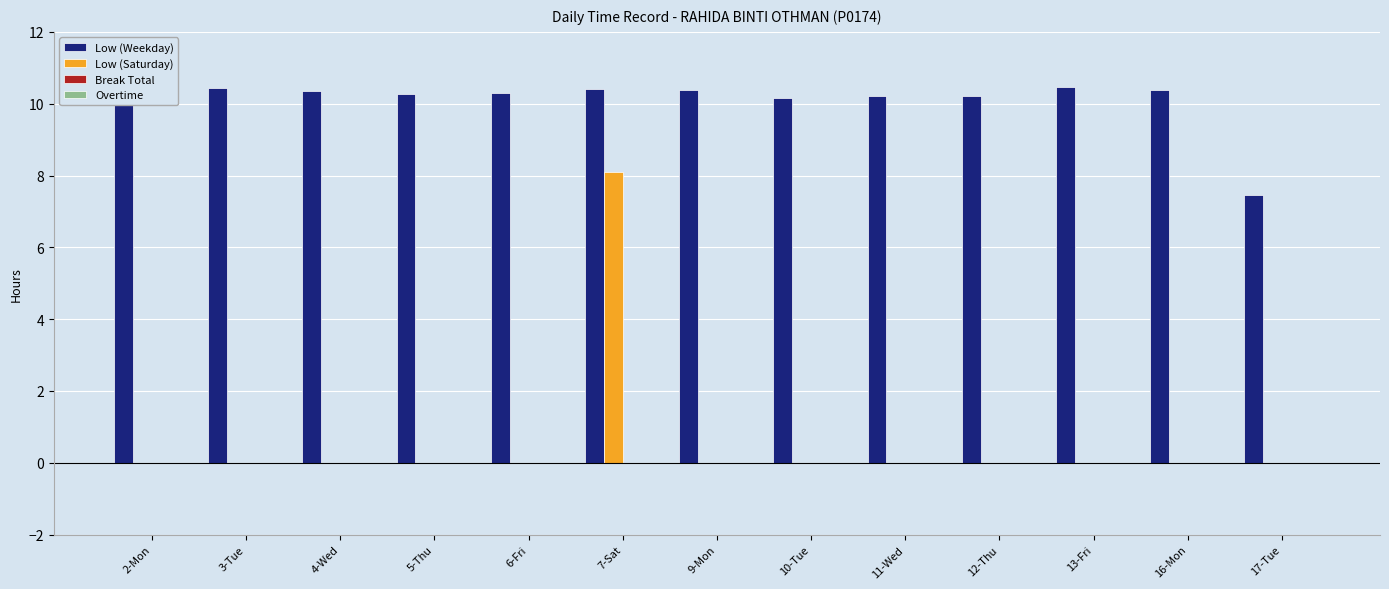

What is the sum of all Low (Saturday) values?

8.1